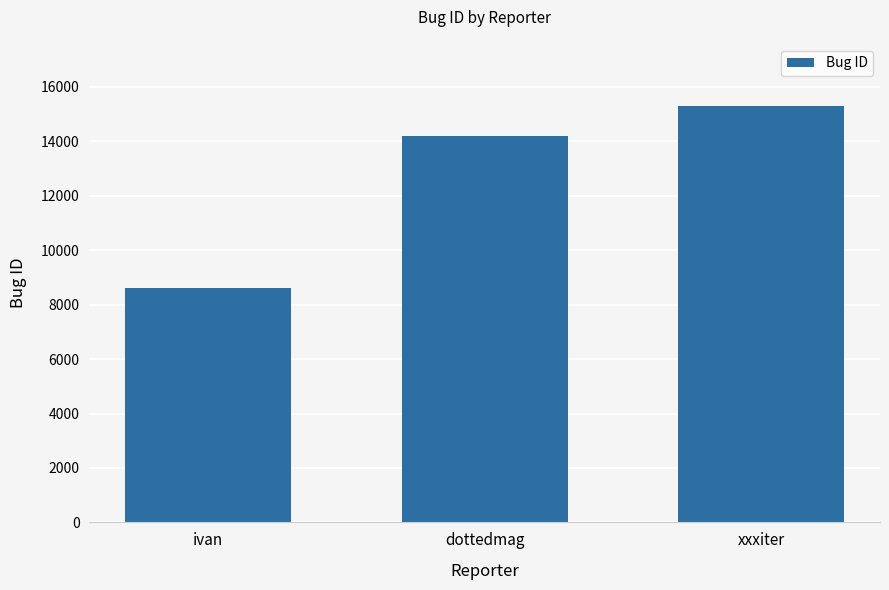

What value does the data have at xxxiter?

15287